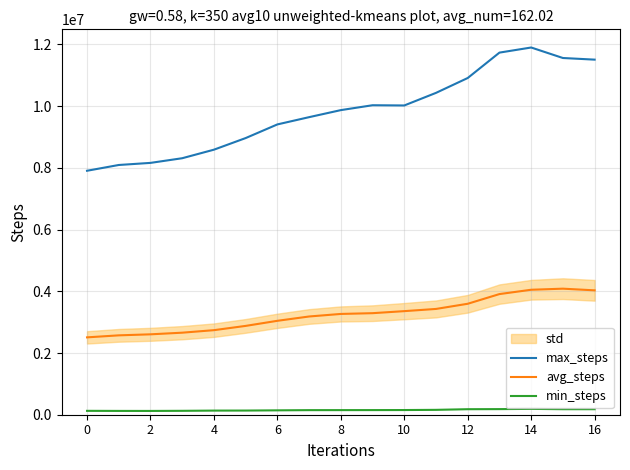

The value of avg_steps at 11 is 4890686. True or false?

False